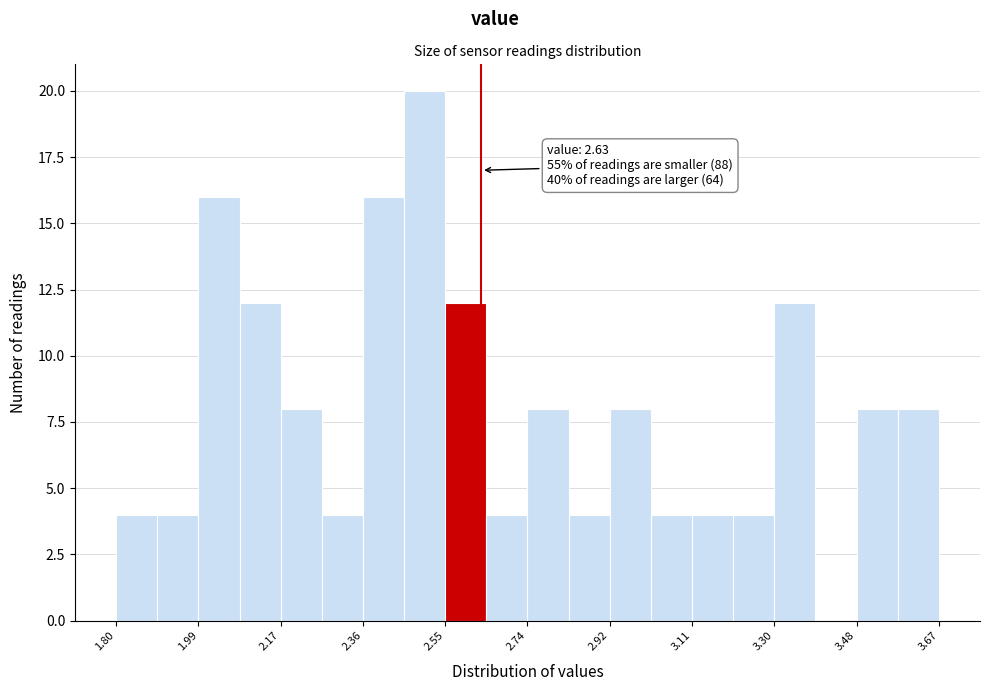

Over which range of the x-axis is the bar tallest?

2.46 to 2.54